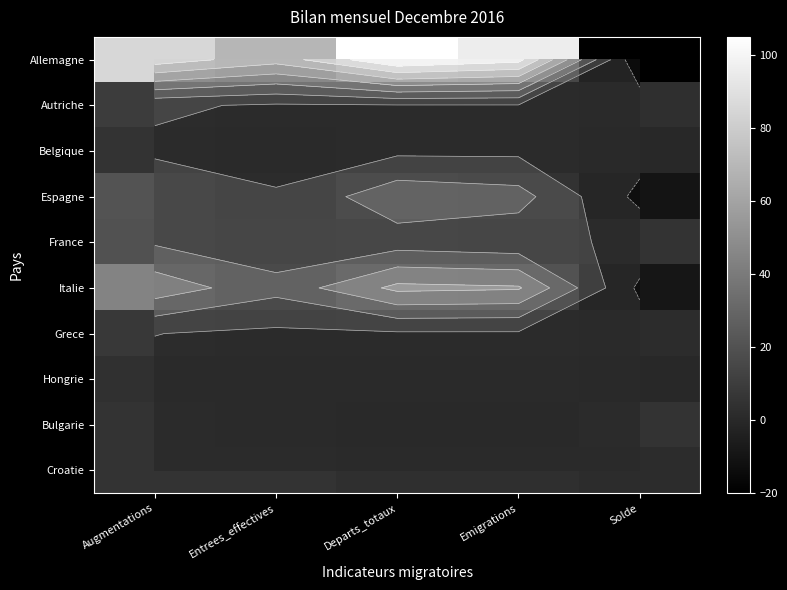

What is the sum of the Espagne values at Emigrations and Departs_totaux?

58